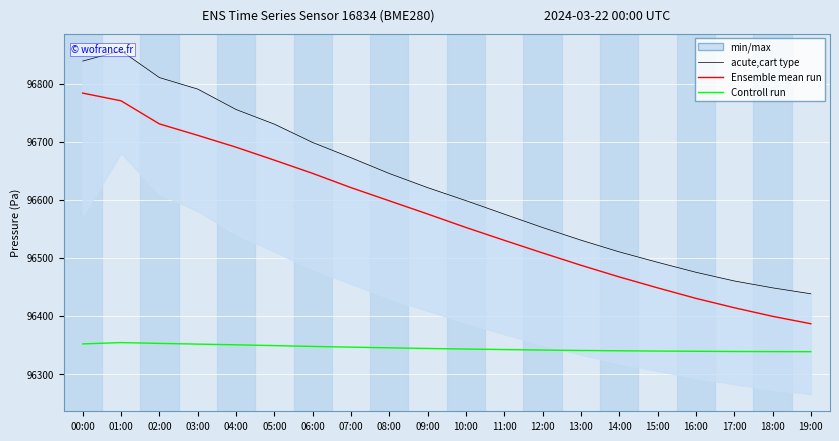

Reading left to right, transcribe all the data shown in this chart.

Ensemble mean run: 96783.5	96770.2	96730.5	96710.8	96690.4	96668.1	96645.3	96620.8	96598.1	96575.4	96552.2	96530.1	96508.4	96487.2	96467.1	96448.3	96430.2	96414.1	96399.3	96386.5
Controll run: 96351.8	96354.1	96352.7	96351.5	96350.2	96348.9	96347.5	96346.2	96345.0	96344.0	96342.9	96342.1	96341.2	96340.5	96340.0	96339.5	96339.1	96338.8	96338.6	96338.4
acute,cart type: 96838.6	96856.5	96810.2	96790.4	96755.3	96730.1	96698.5	96672.3	96645.1	96620.8	96598.4	96575.2	96552.1	96530.4	96510.2	96492.3	96475.1	96460.2	96448.3	96438.1